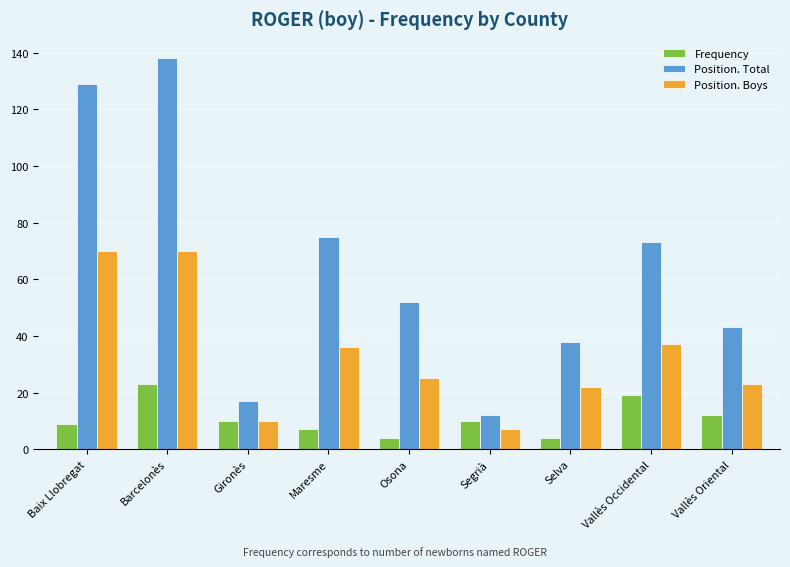

True or false: Position. Total has a value of 16 at Vallès Oriental.

False